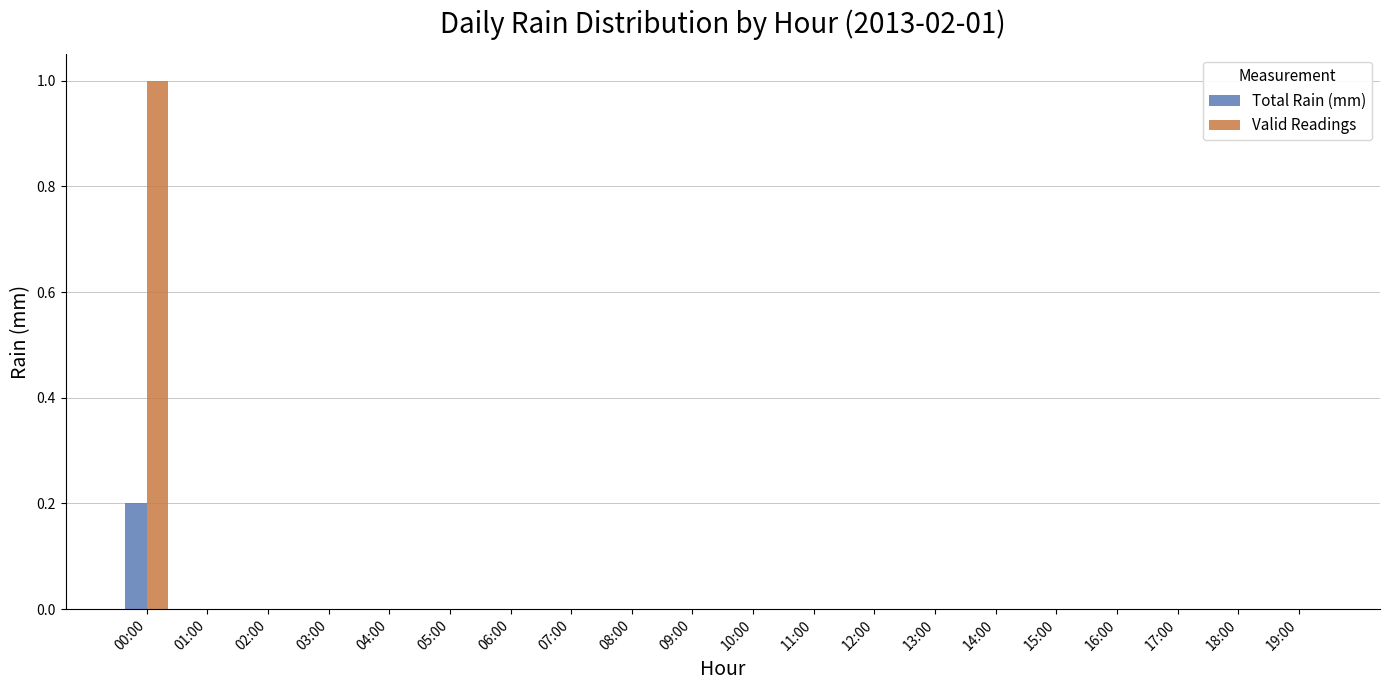

Is the value of Total Rain (mm) at 03:00 greater than the value of Valid Readings at 00:00?

No